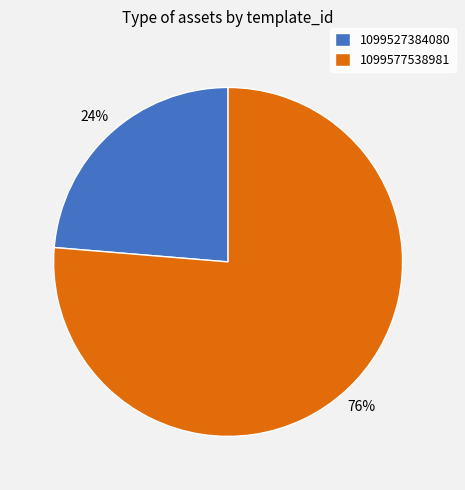

What percentage is the 1099527384080 slice, to the nearest percent?

24%